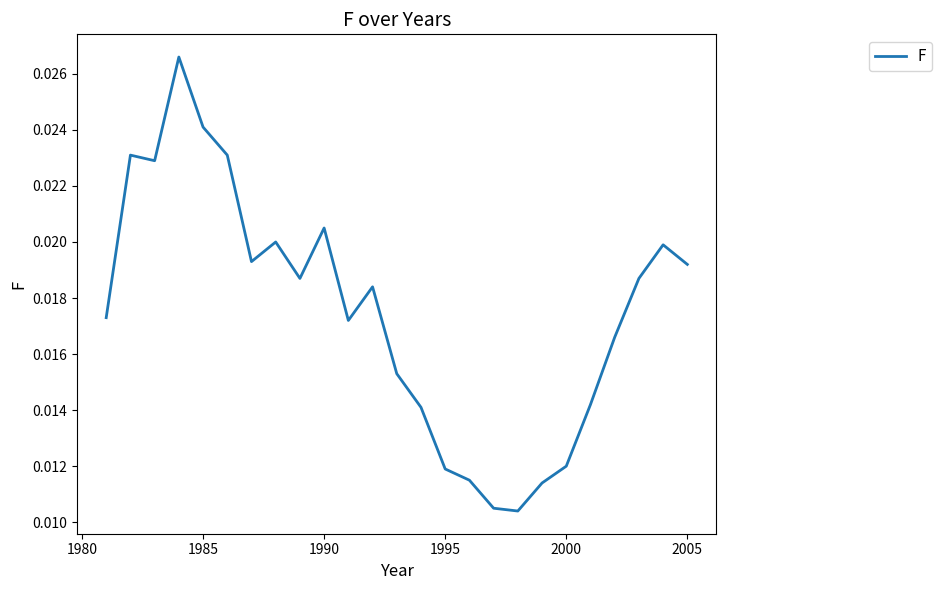

Is this an area chart (filled region under the line)?

No